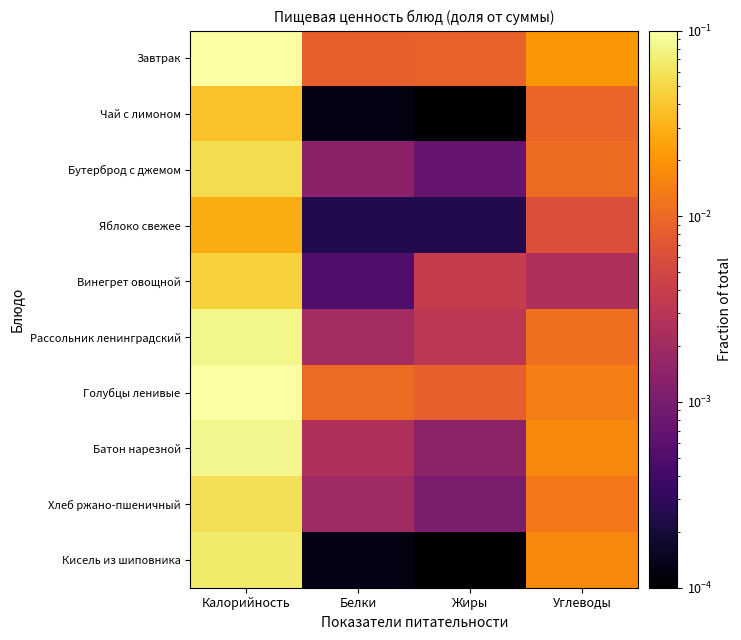

Which label corresponds to the smallest value in the chart?

Жиры